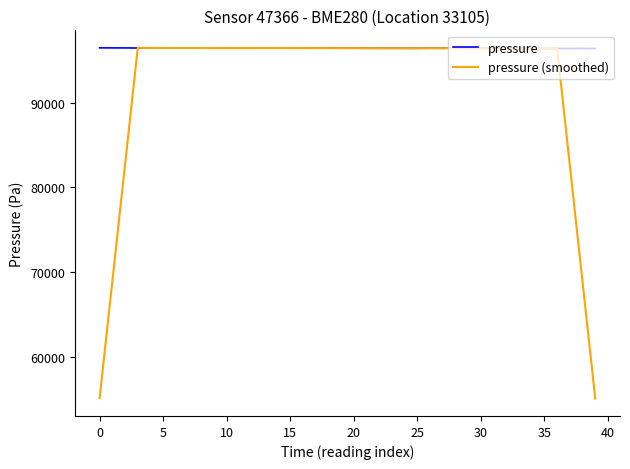

Does the chart display data point markers on the line(s)?

No